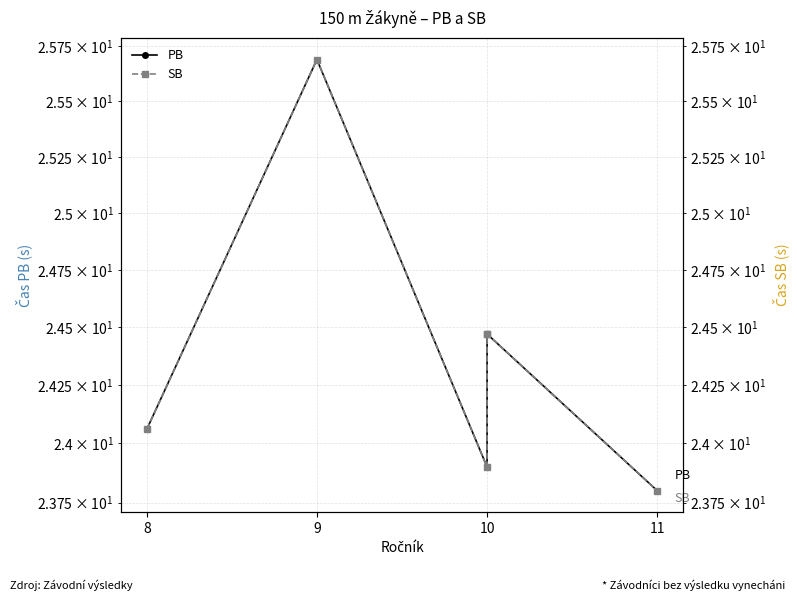

What is the sum of all SB values?

146.4